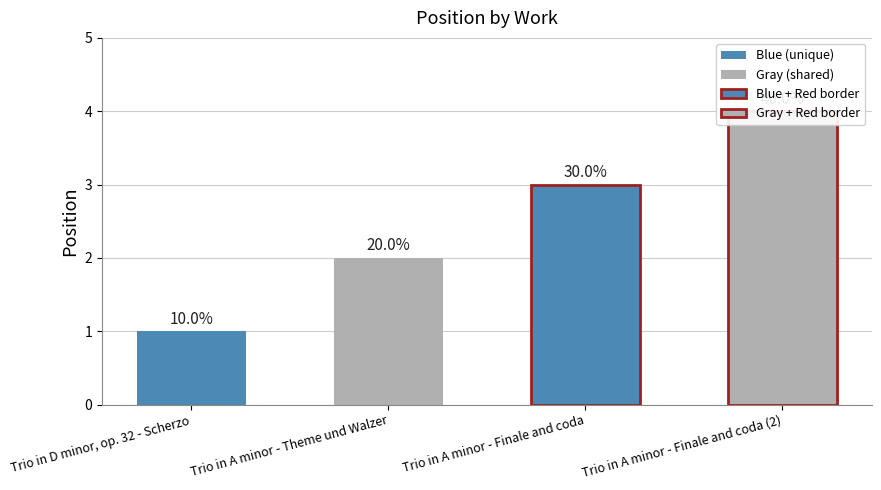

What is the difference between the maximum and minimum values?

3